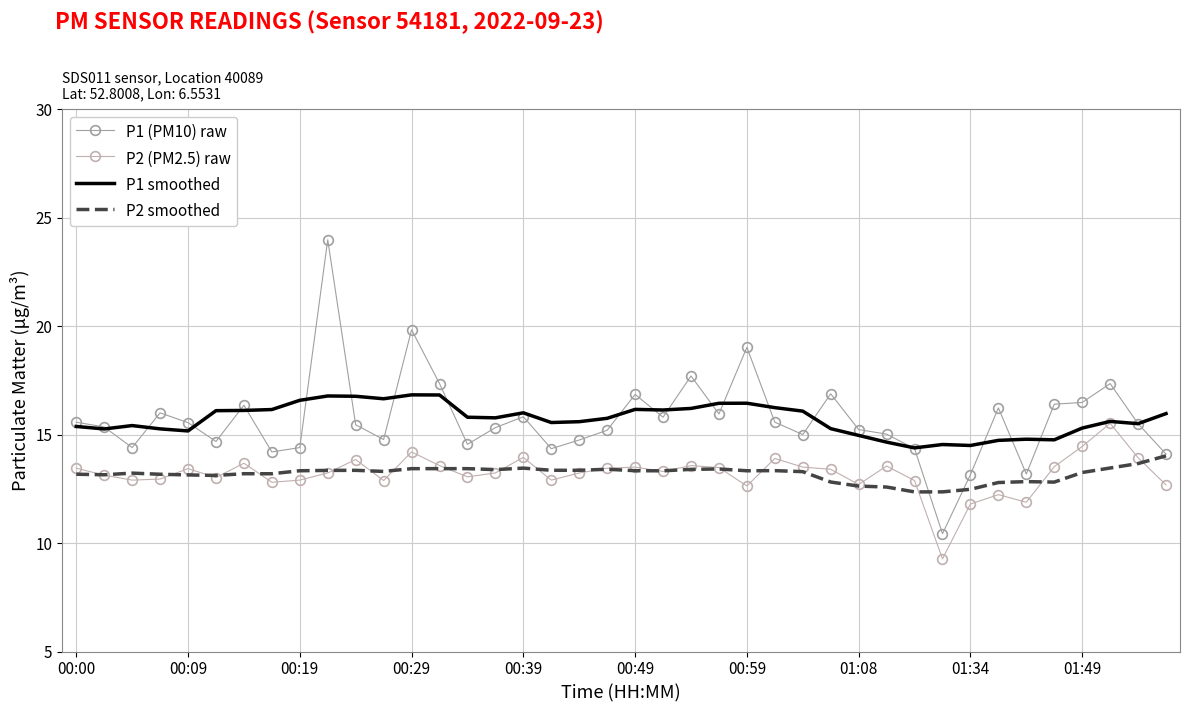

Reading left to right, transcribe all the data shown in this chart.

P1 (PM10) raw: 15.6	15.3	14.4	16.0	15.6	14.7	16.4	14.2	14.4	24.0	15.4	14.8	19.8	17.4	14.6	15.3	15.8	14.3	14.8	15.2	16.9	15.8	17.7	15.9	19.0	15.6	15.0	16.9	15.2	15.0	14.3	10.4	13.2	16.2	13.2	16.4	16.5	17.4	15.5	14.1
P2 (PM2.5) raw: 13.4	13.1	12.9	12.9	13.4	13.0	13.7	12.8	12.9	13.2	13.8	12.9	14.2	13.6	13.1	13.2	13.9	12.9	13.2	13.4	13.5	13.3	13.6	13.5	12.6	13.9	13.5	13.4	12.7	13.6	12.9	9.3	11.8	12.2	11.9	13.5	14.4	15.5	13.9	12.7
P1 smoothed: 15.4	15.3	15.4	15.3	15.2	16.1	16.1	16.2	16.6	16.8	16.8	16.6	16.8	16.8	15.8	15.8	16.0	15.6	15.6	15.7	16.2	16.1	16.2	16.4	16.4	16.2	16.1	15.3	15.0	14.7	14.4	14.5	14.5	14.7	14.8	14.8	15.3	15.6	15.5	16.0
P2 smoothed: 13.2	13.1	13.2	13.2	13.1	13.1	13.2	13.2	13.3	13.3	13.4	13.3	13.4	13.4	13.4	13.4	13.5	13.4	13.4	13.4	13.3	13.3	13.4	13.4	13.3	13.3	13.3	12.8	12.6	12.6	12.4	12.4	12.5	12.8	12.8	12.8	13.3	13.5	13.7	14.0